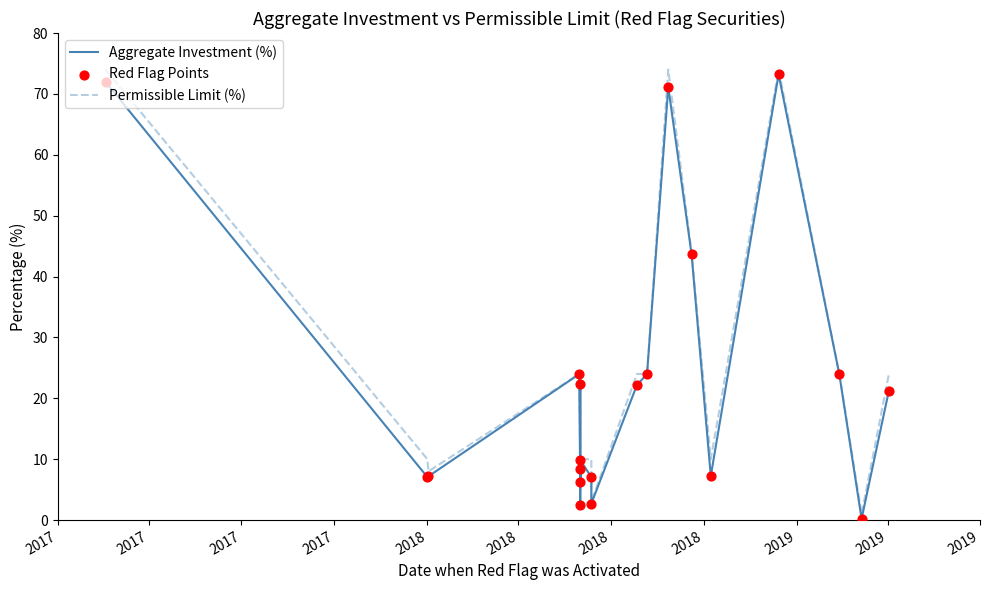

Which series has the largest total across all categories?

Permissible Limit (%)